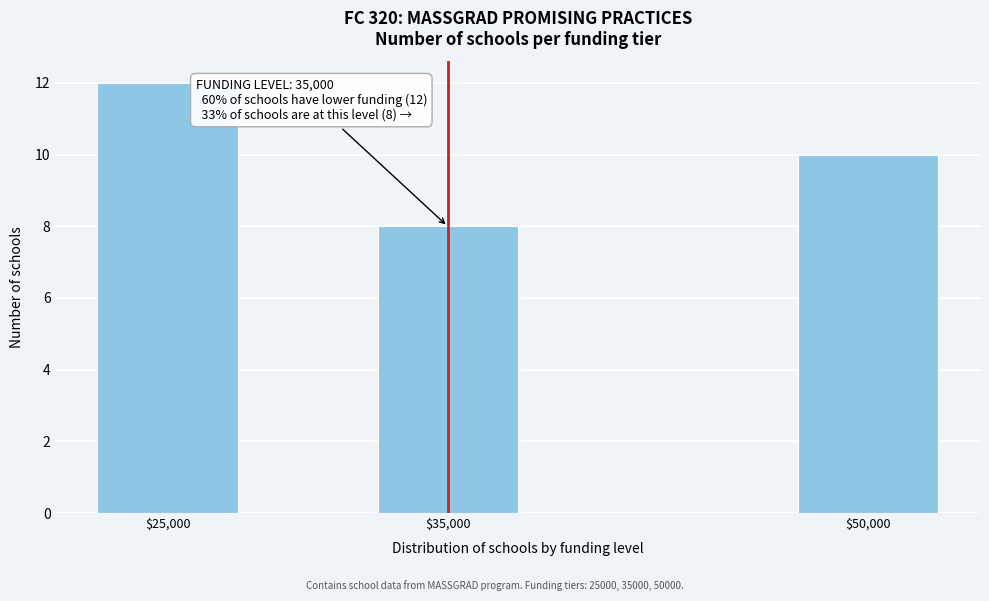

Reading left to right, transcribe all the data shown in this chart.

12	8	10